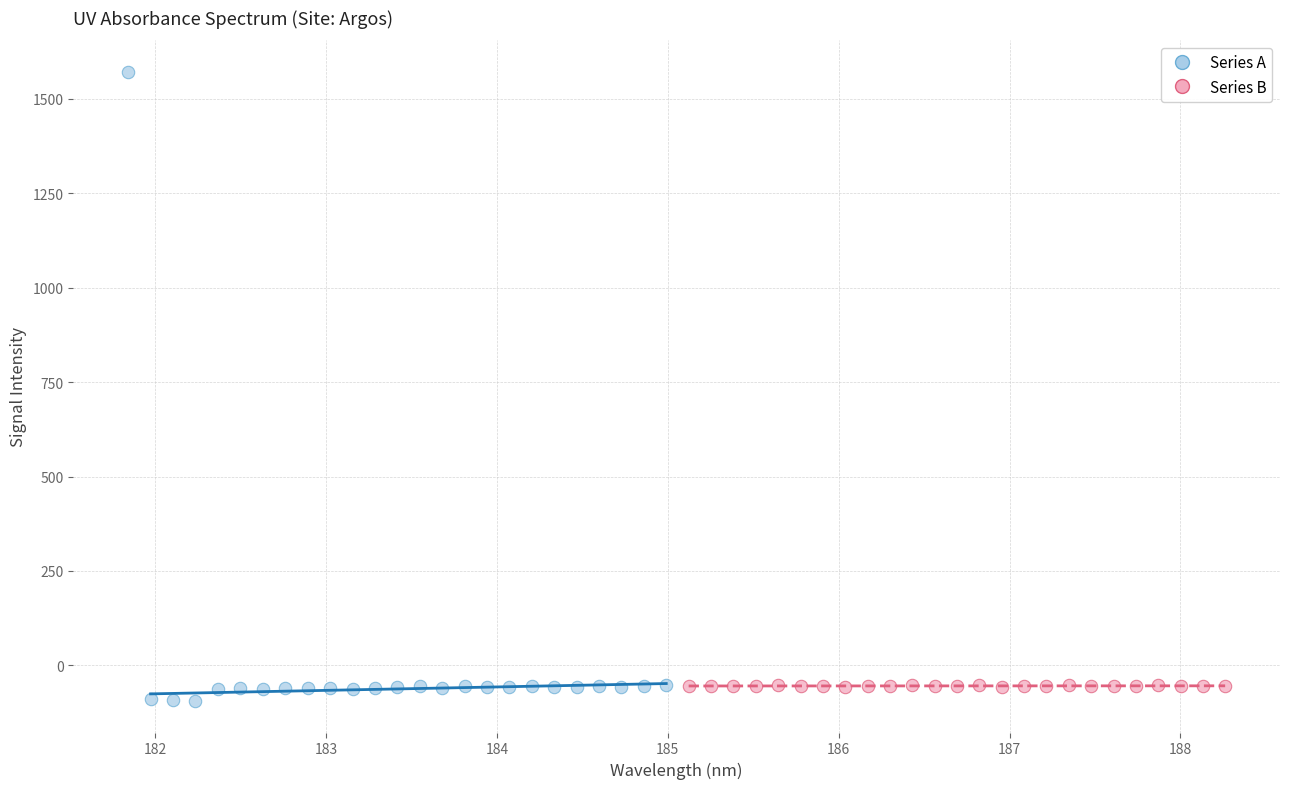

Which series reaches the maximum Y coordinate?

Series A